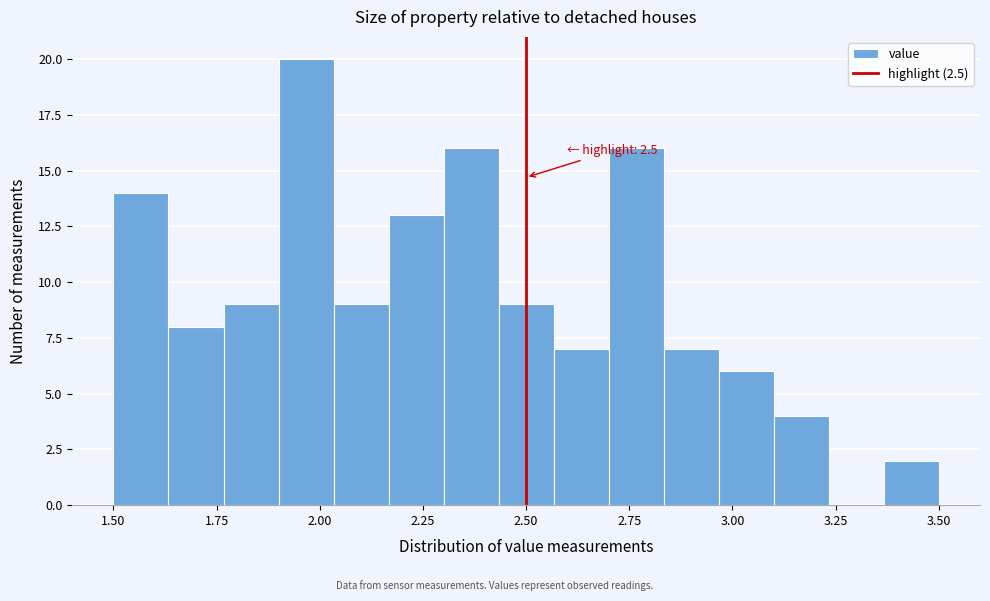

Read against the x-axis, roughly where is the centre of the tallest bar?

1.95